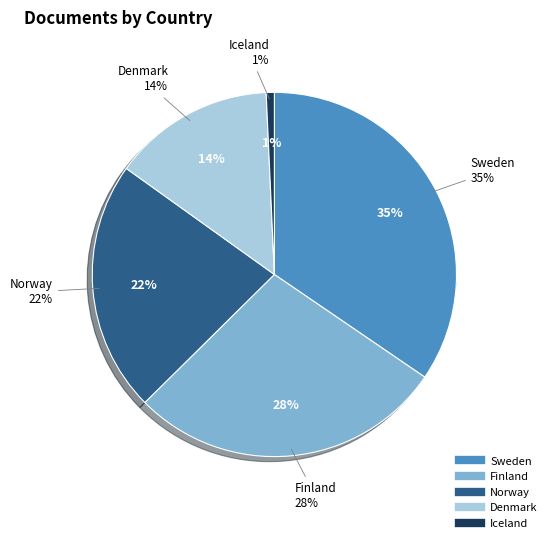

To the nearest percent, what portion does Iceland represent?

1%